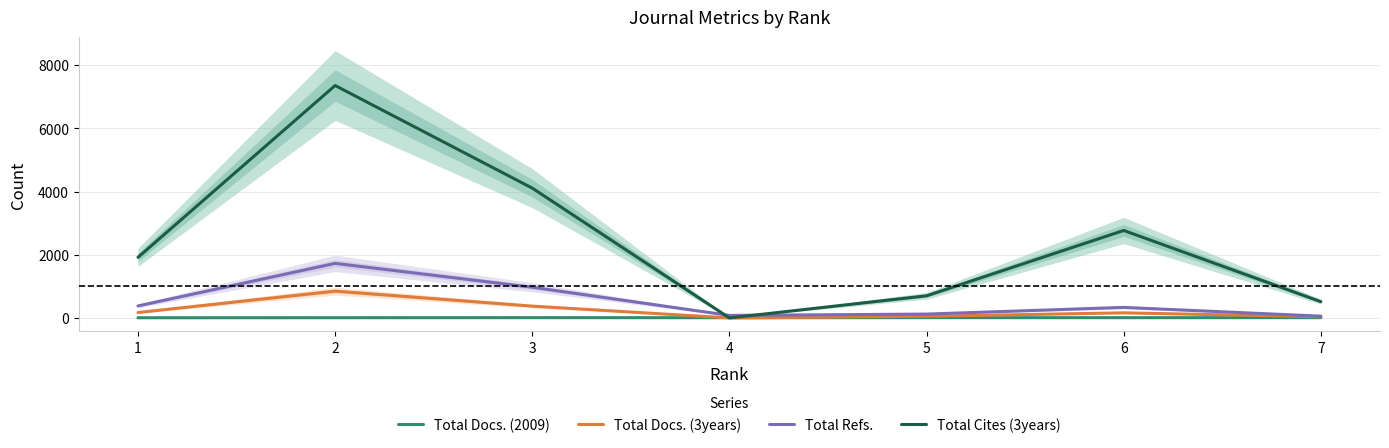

What is the difference between the highest and lowest values at 6?

2762